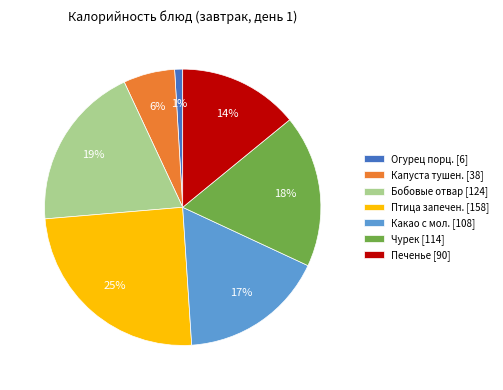

Combined, do Печенье [90] and Птица запечен. [158] account for over 50%?

No